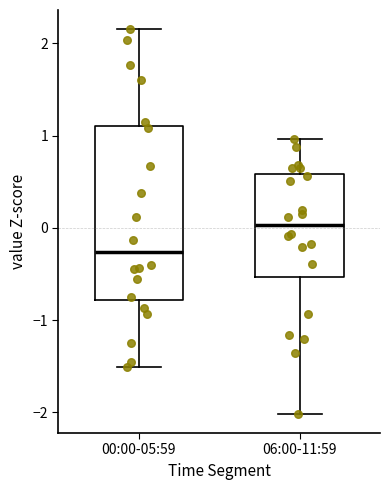

Which box is the tallest, from its lower edge to its upper edge?

00:00-05:59